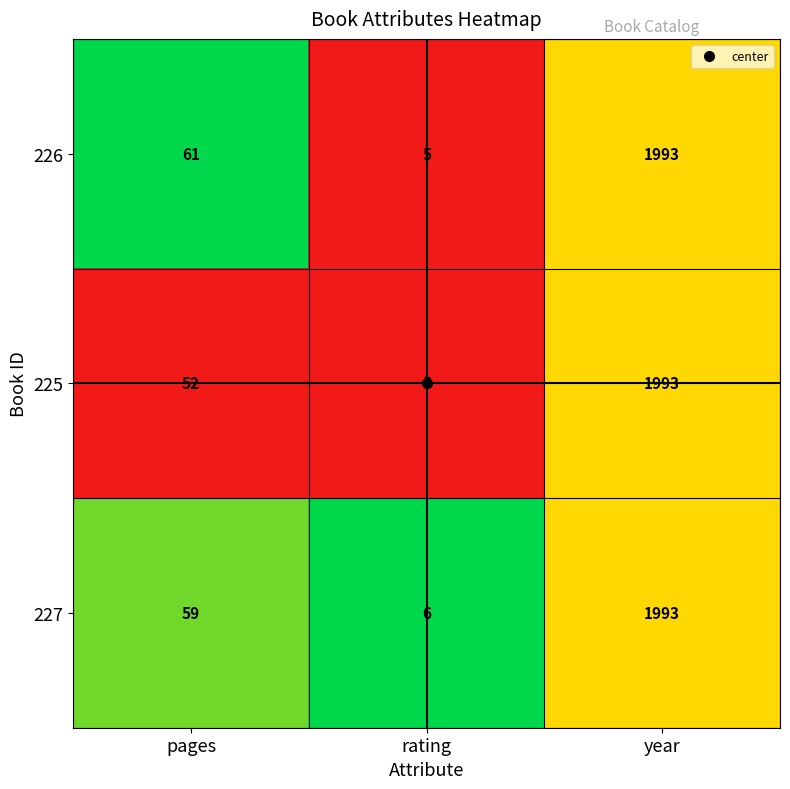

Between pages and year, which series saw the biggest shift?

225